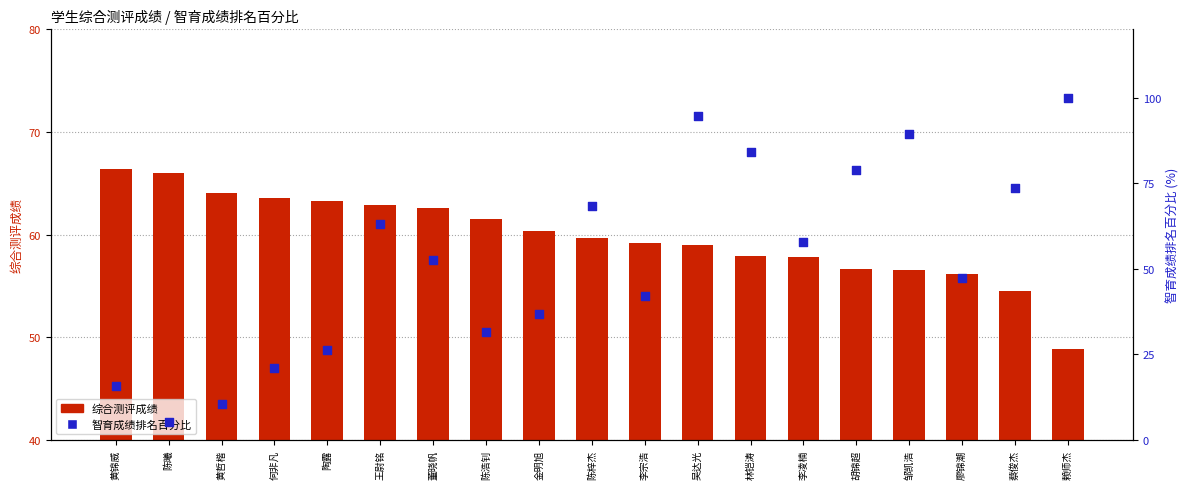

Which series has the largest total across all categories?

综合测评成绩